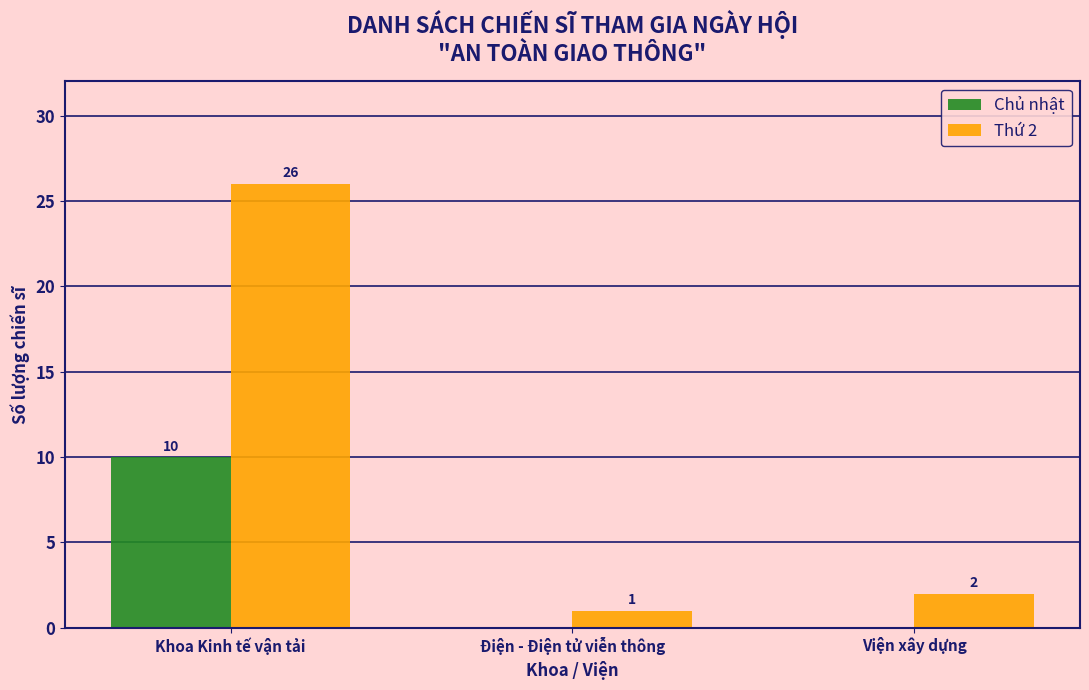

What is the total value across all series at Viện xây dựng?

2